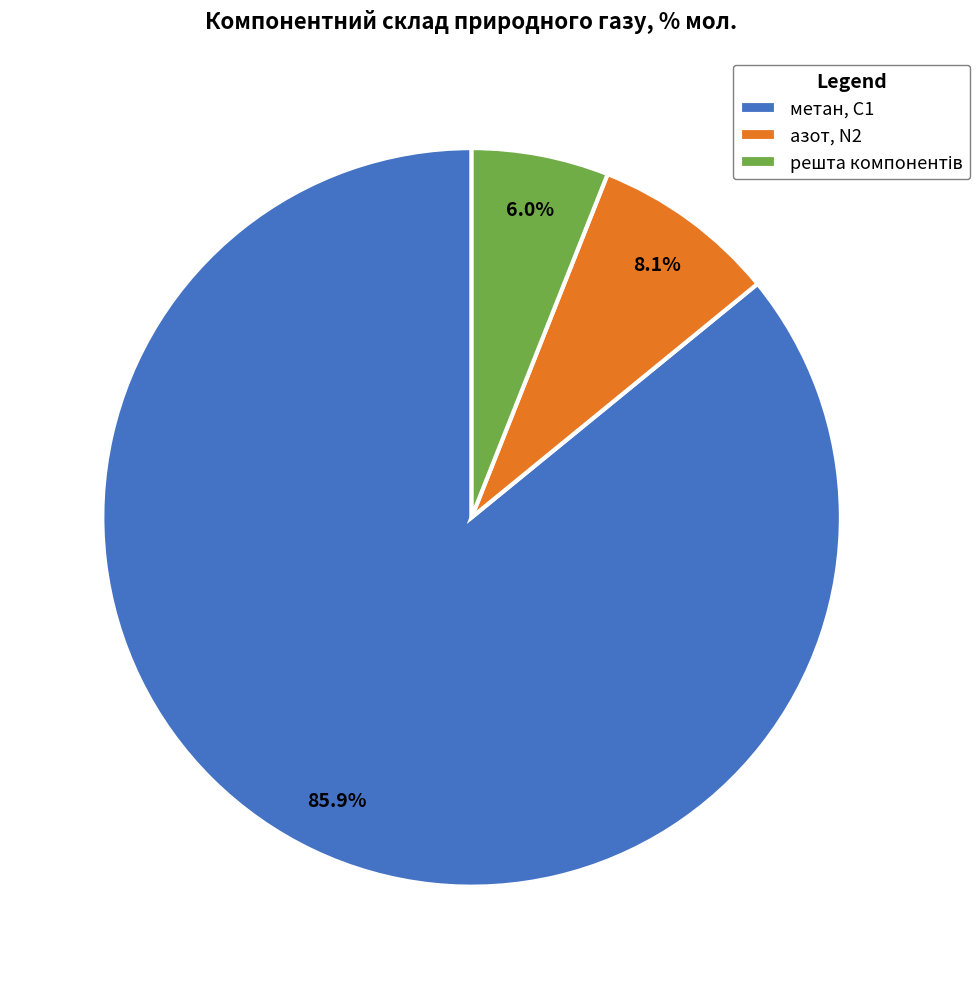

Which category accounts for the majority?

метан, С1